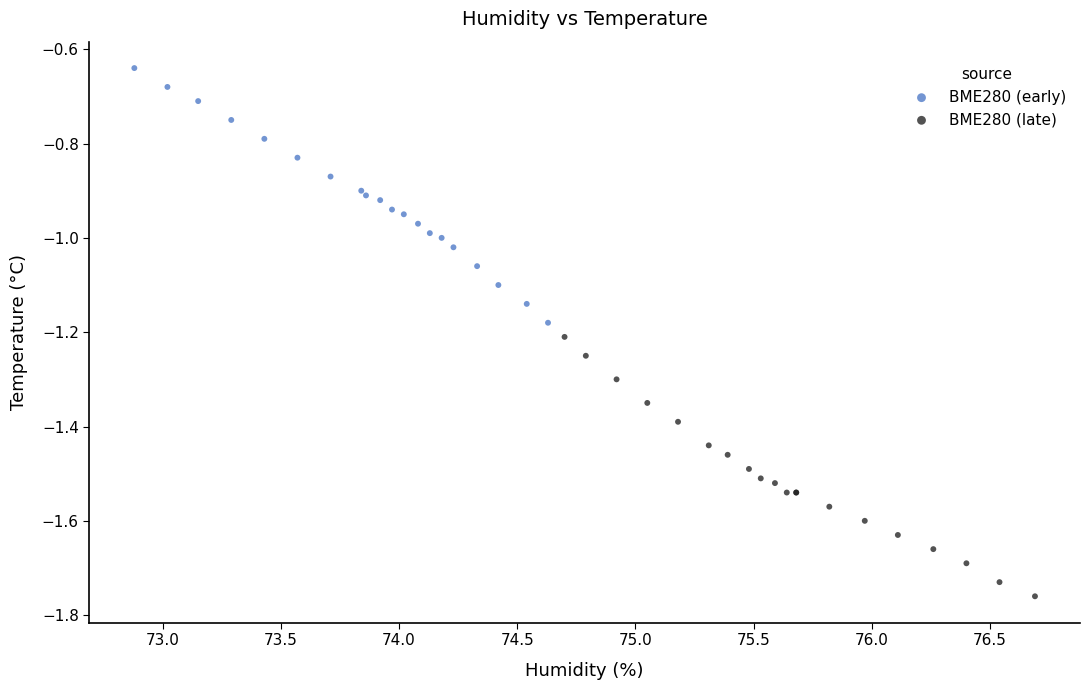

Which series reaches the maximum Y coordinate?

BME280 (early)